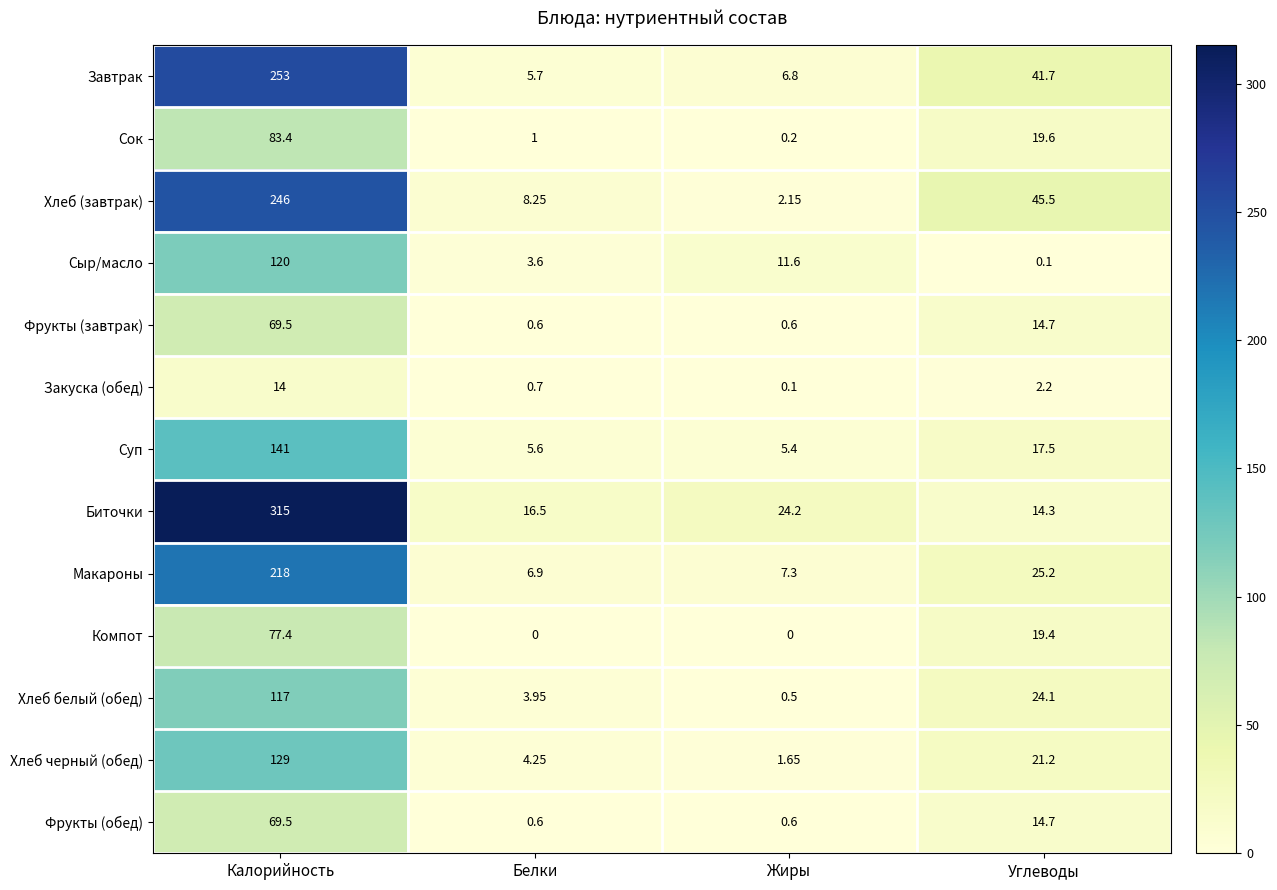

At which category does the chart reach its peak across all series?

Калорийность